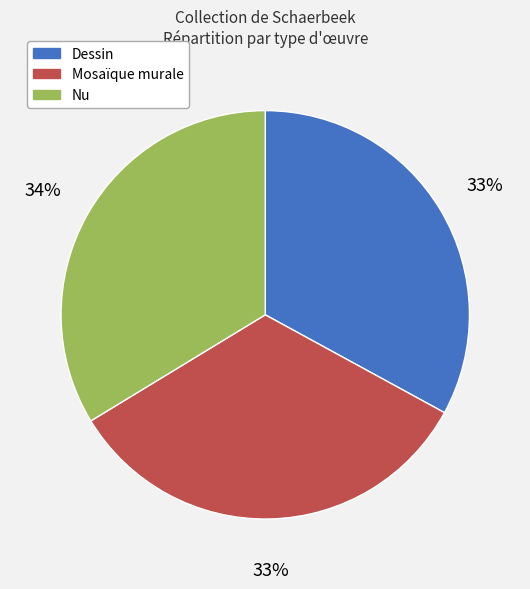

Combined, do Dessin and Mosaïque murale account for over 50%?

Yes